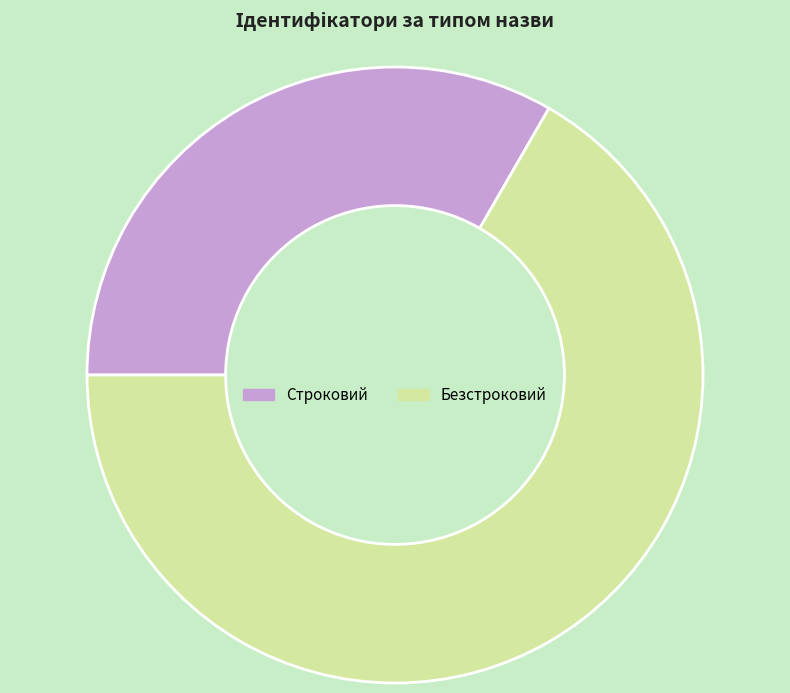

Which slice is the largest?

Безстроковий